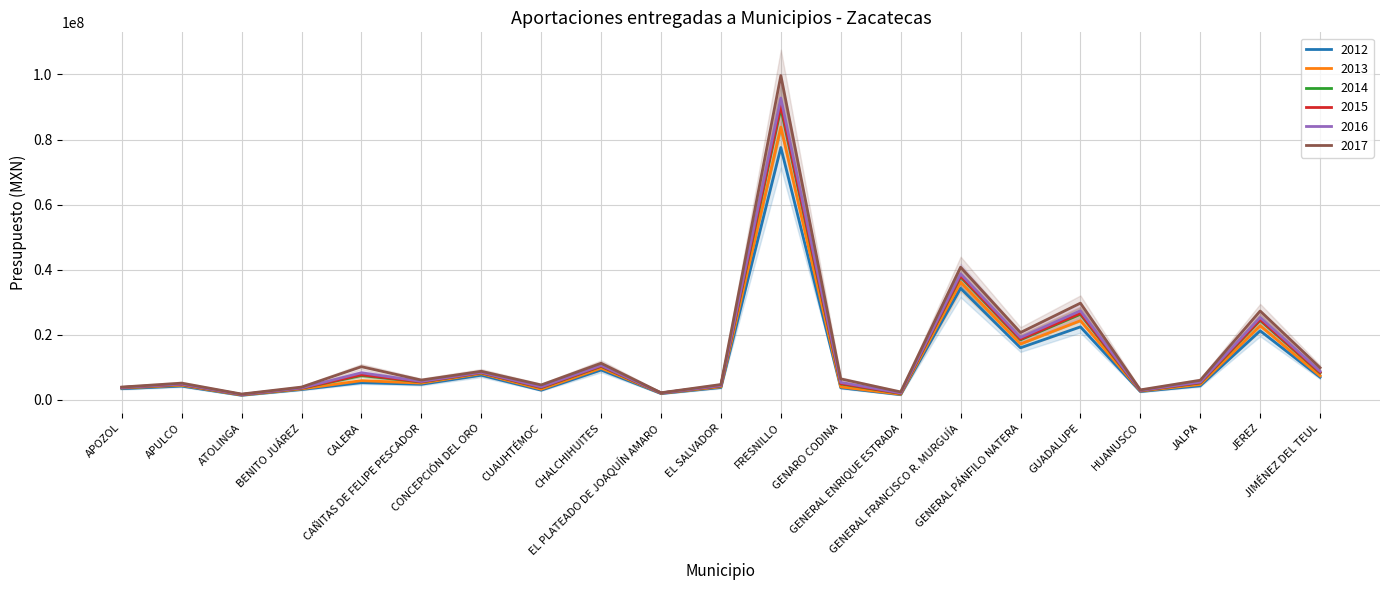

Rank the series at APOZOL from highest to lowest value.

2017, 2016, 2015, 2014, 2013, 2012